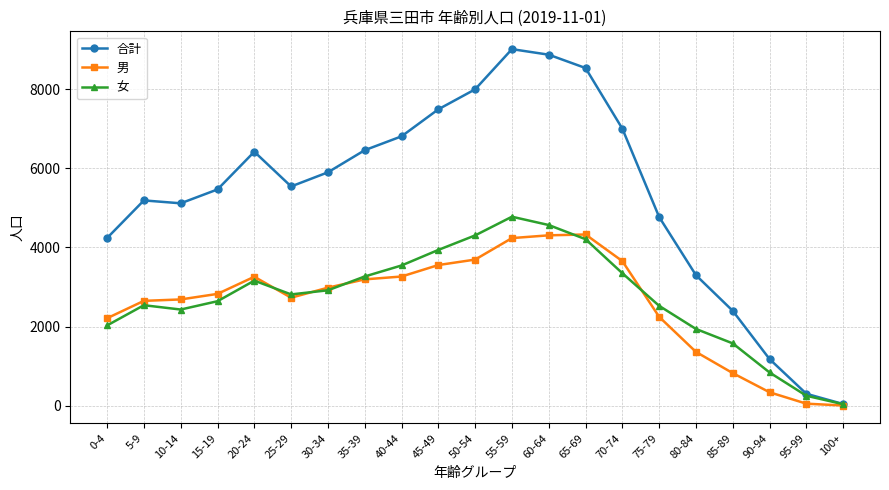

Which series has the largest total across all categories?

合計